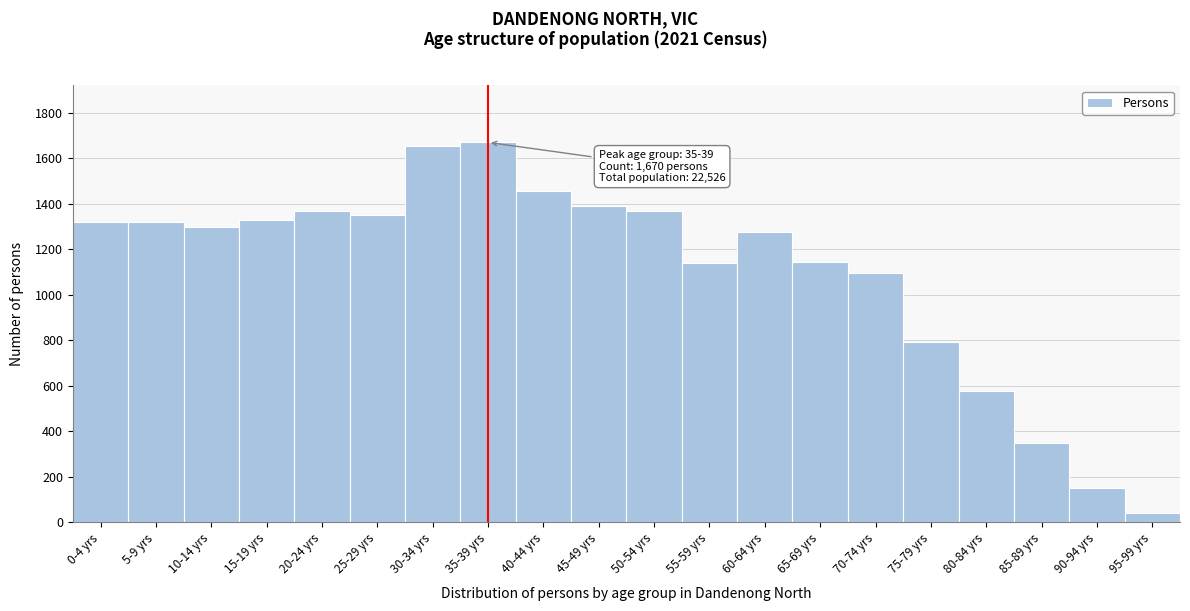

The chart shows a value of 185 at 80-84 yrs. True or false?

False